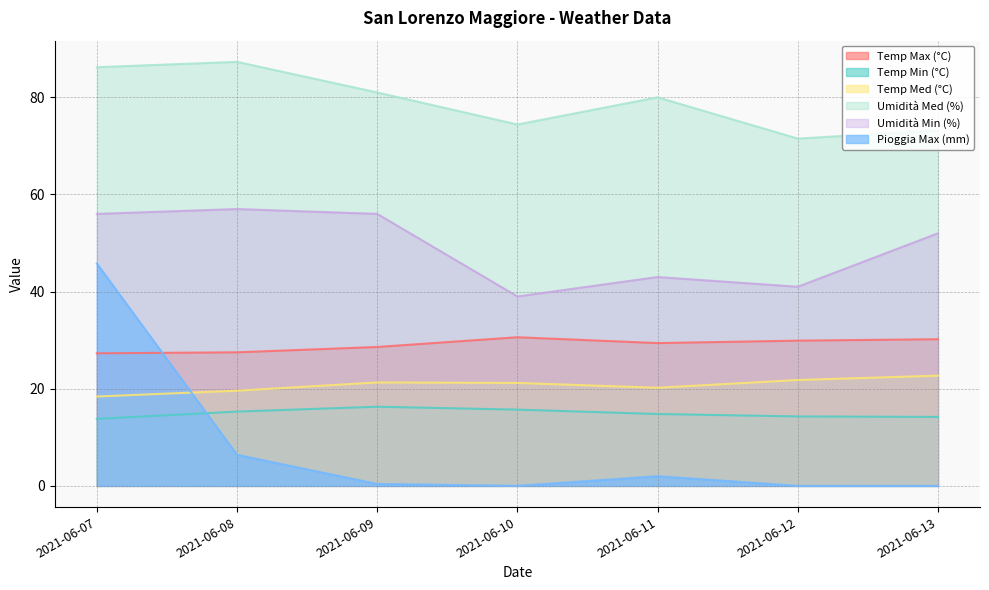

True or false: Umidità Min (%) has more than 0 interior local peaks.

True